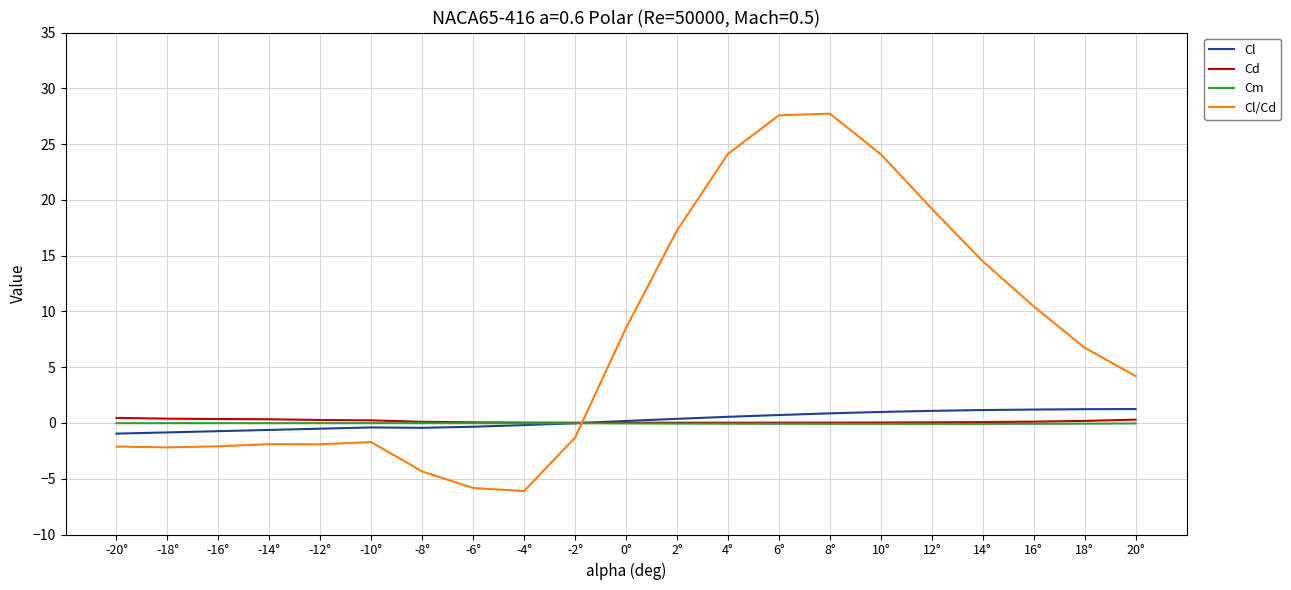

Is the value of Cd at 6° greater than the value of Cl/Cd at -14°?

Yes